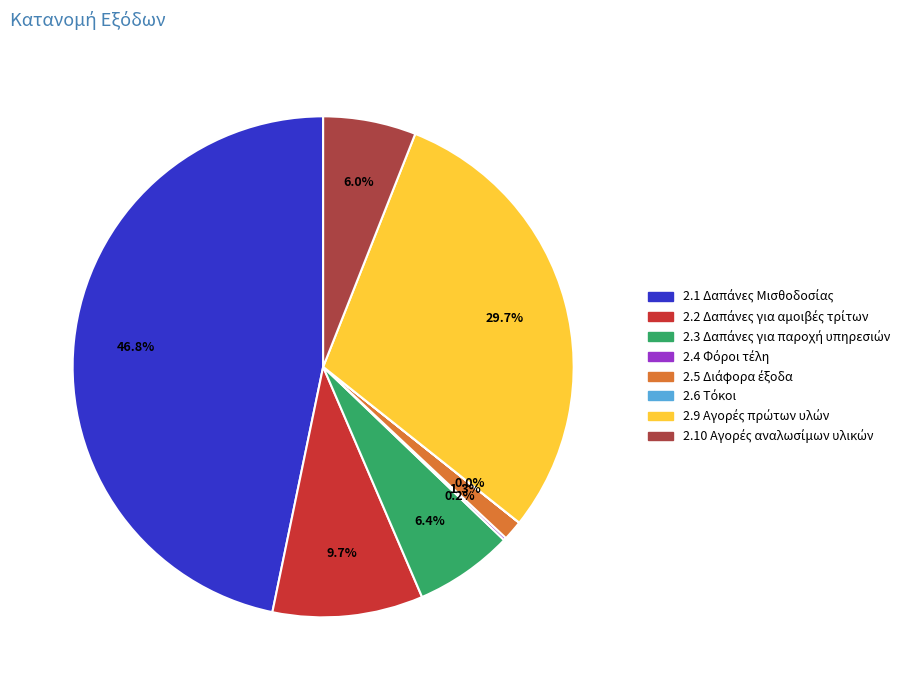

Does any single category account for the majority?

No